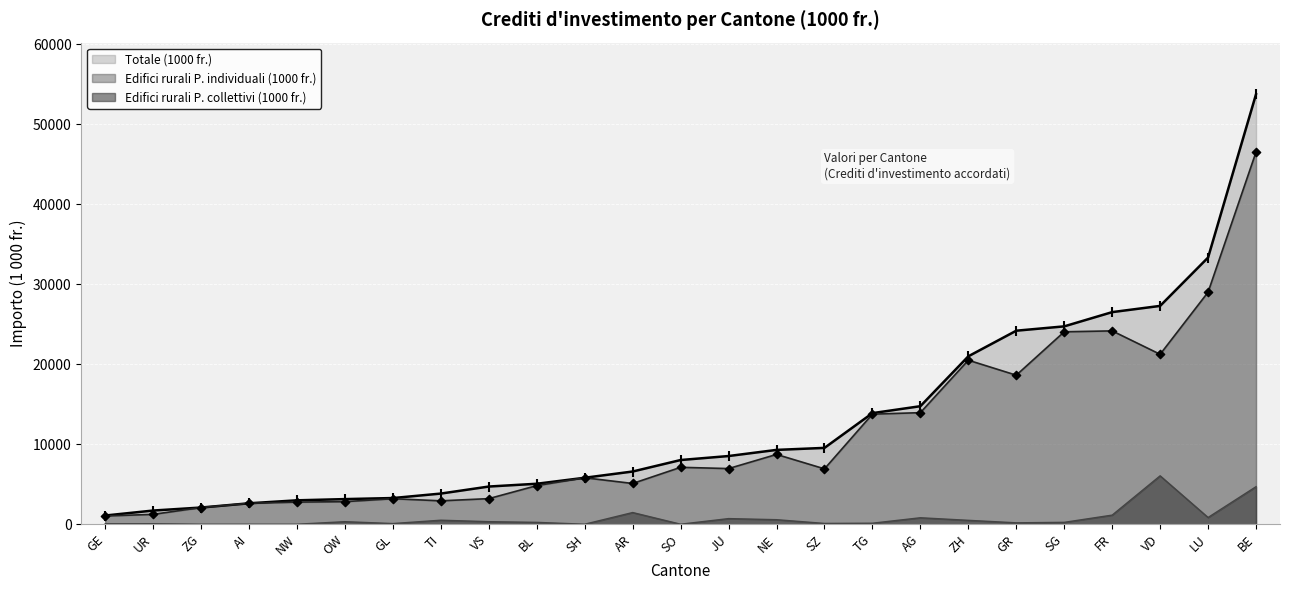

Is the value of Edifici rurali P. individuali (1000 fr.) at OW greater than the value of Totale (1000 fr.) at LU?

No